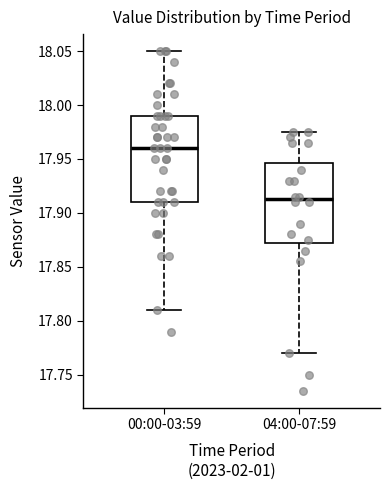

Which box's median line is the lowest?

04:00-07:59